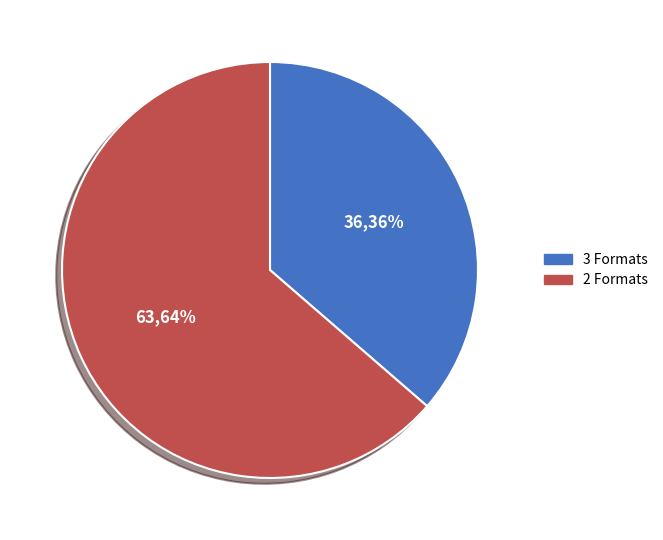

To the nearest percent, what is the average slice percentage?

50%